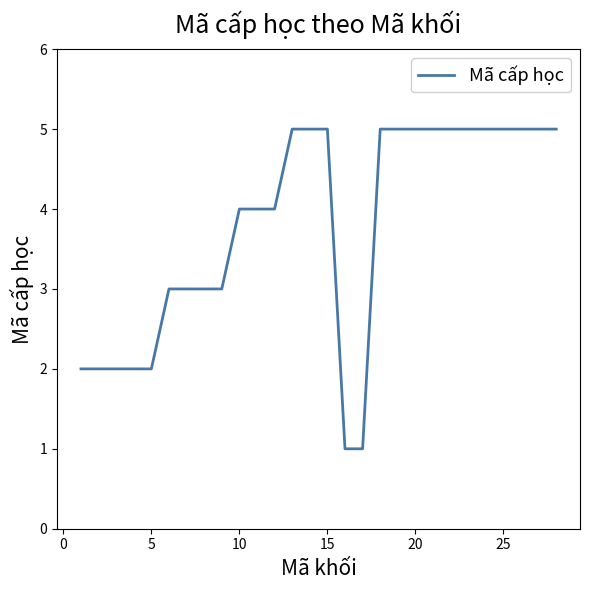

What is the difference between the maximum and minimum values?

4